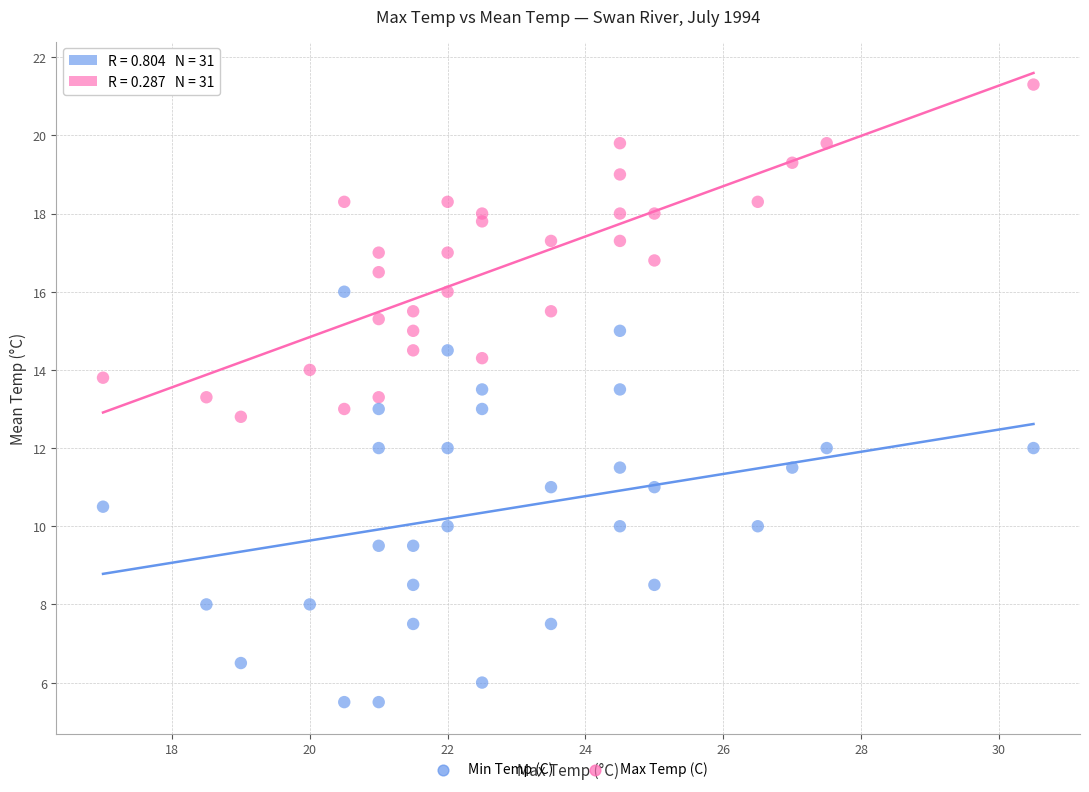

Across all data points, what is the range of X values (max minus min)?

13.5